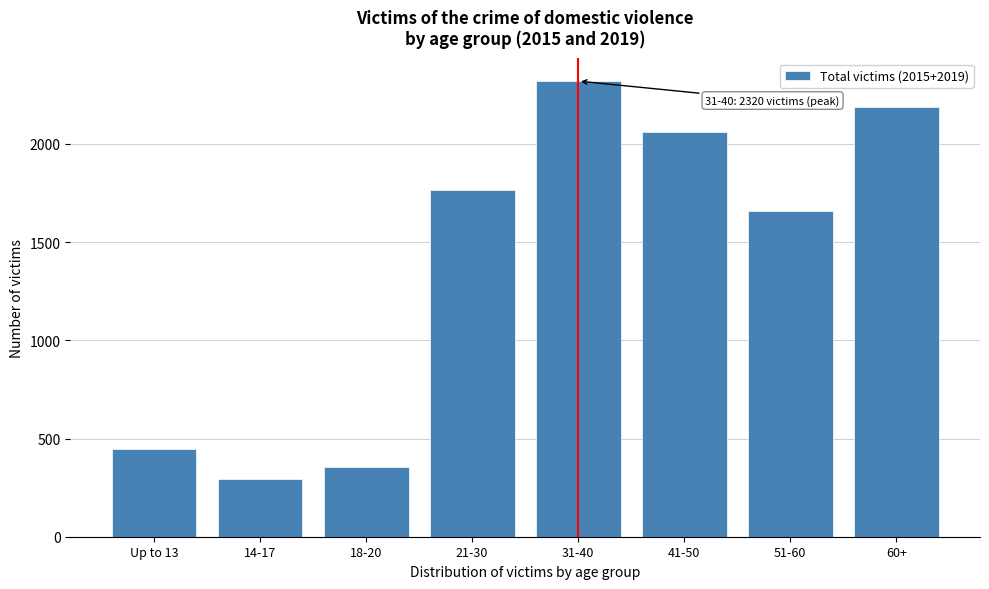

Reading left to right, list all the values displayed in this chart.

448	292	353	1763	2320	2060	1657	2190